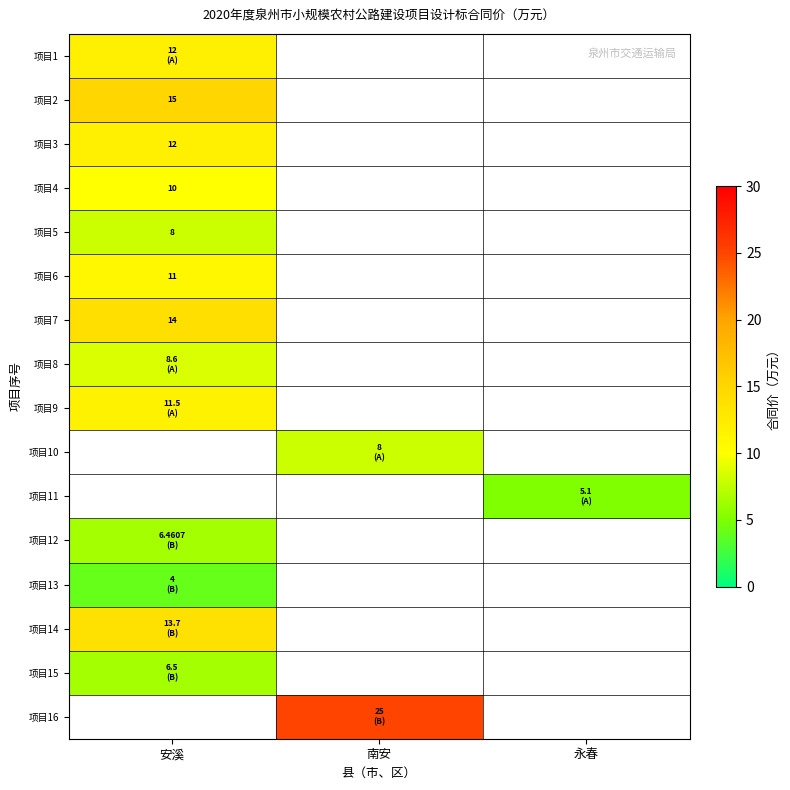

Read the 项目10 value at 南安.

8.0